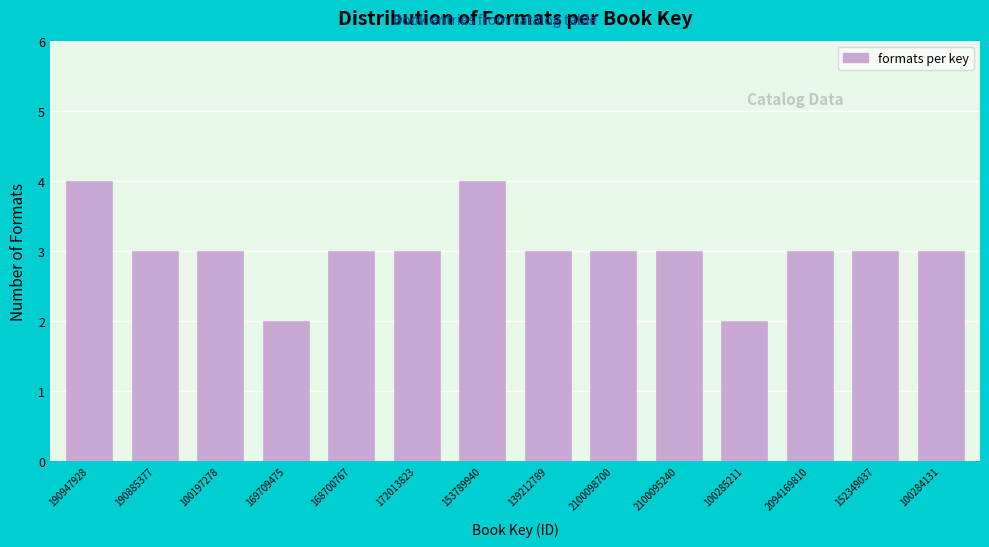

Reading right to left, transcribe all the data shown in this chart.

100284131=3	152349037=3	2094169810=3	100285211=2	2100095240=3	2100098700=3	139212789=3	153789940=4	172013823=3	168700767=3	169709475=2	100197278=3	190885377=3	190947928=4